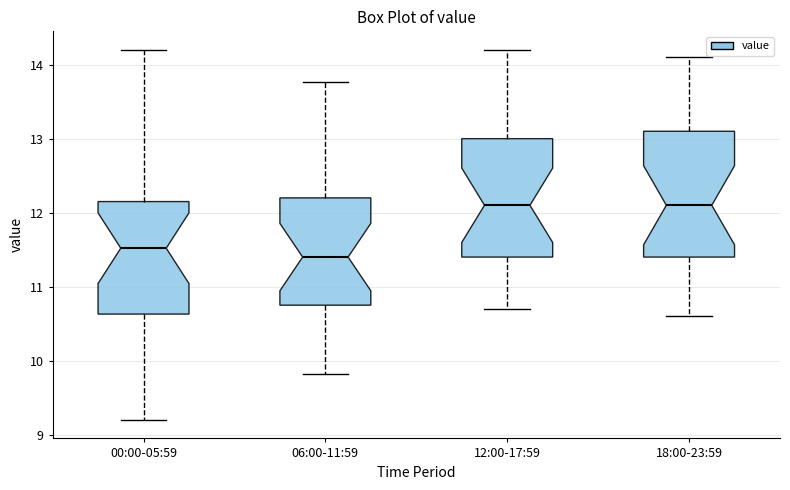

Which box has the lowest median line?

06:00-11:59